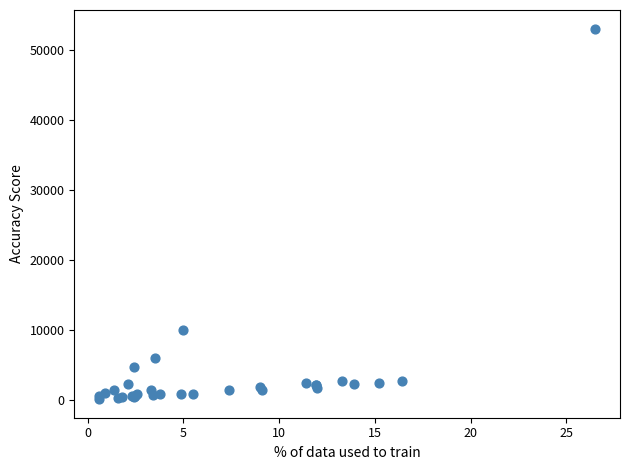

What Y value in the scatter plot is closest to 26575?

10000